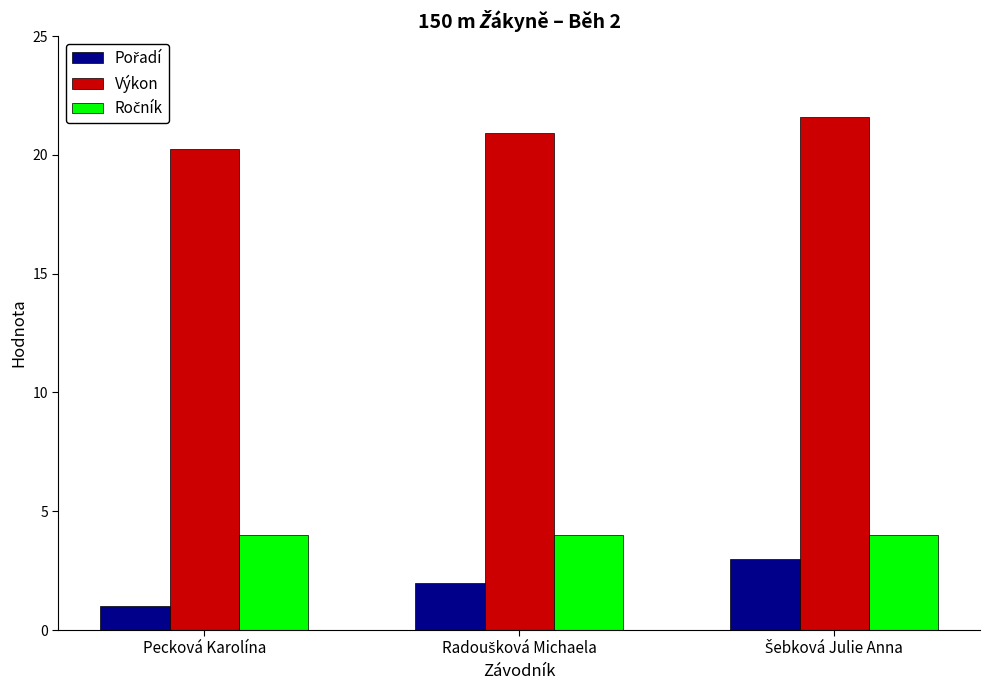

What is the sum of all Výkon values?

62.8